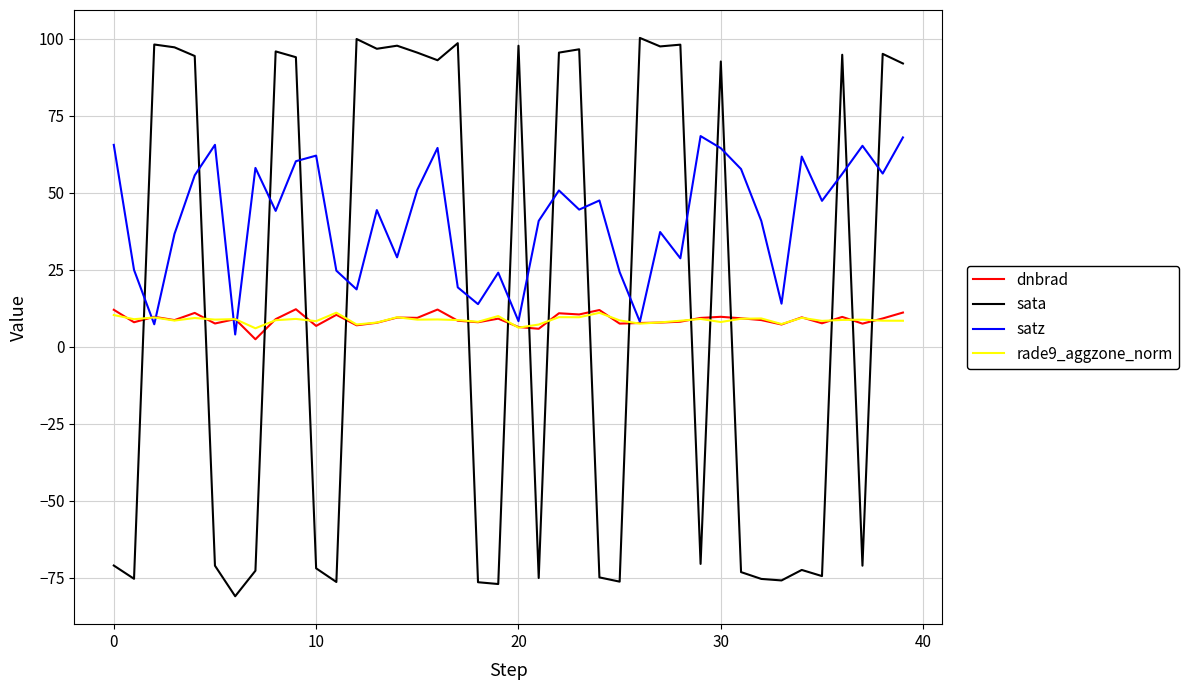

What is the minimum value shown in the chart?

-81.0